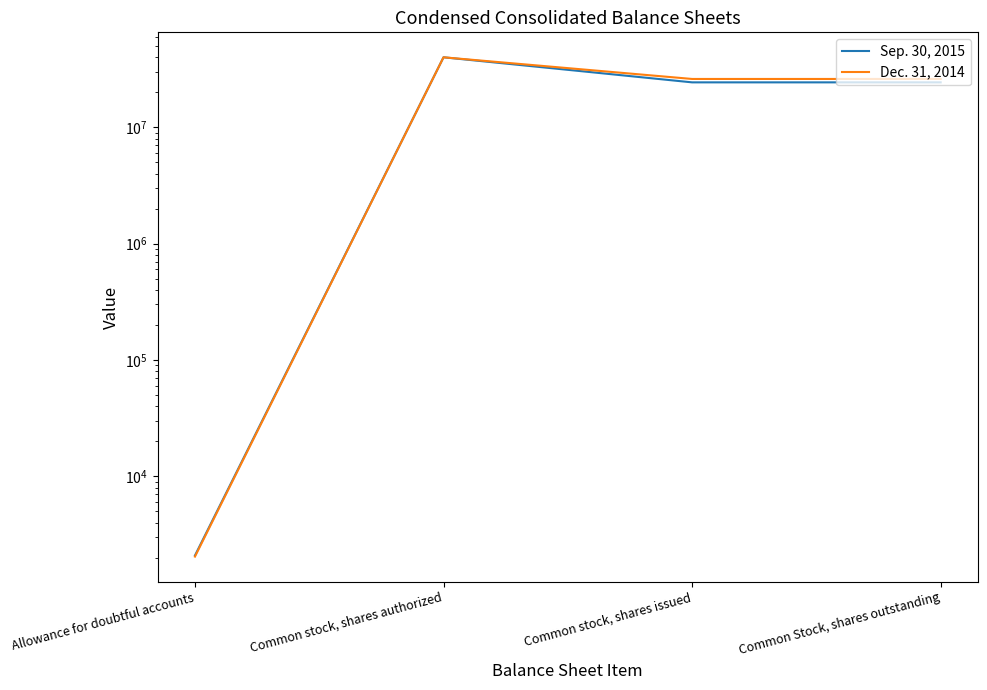

What is the difference between the highest and lowest values at Common Stock, shares outstanding?

1696000